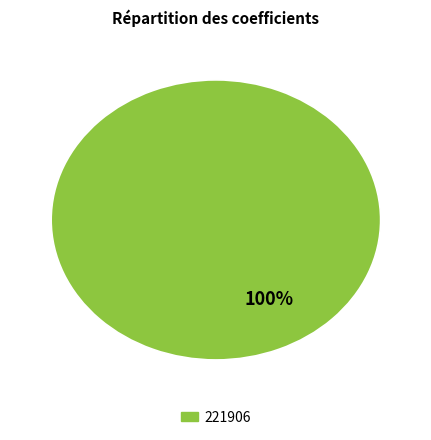

Rank the categories by value from highest to lowest.

221906